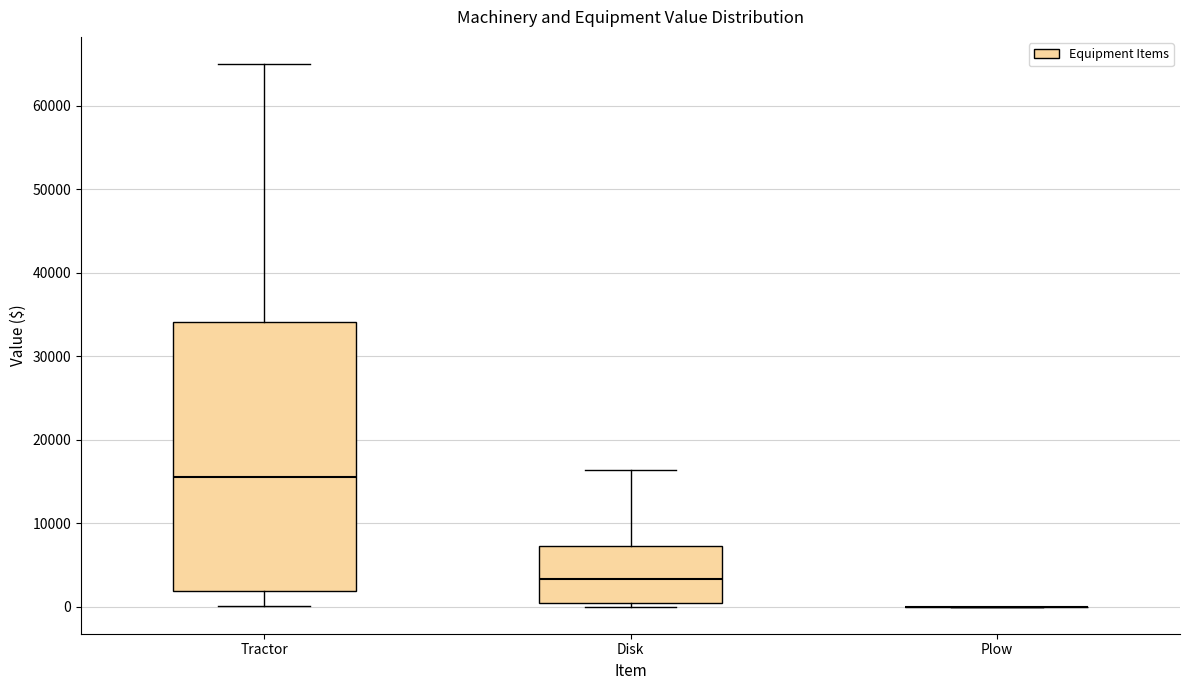

Where does the lower whisker of the box for Tractor end on the y-axis? The values are not printed on the chart, so give them approximately, as read against the axis.

0